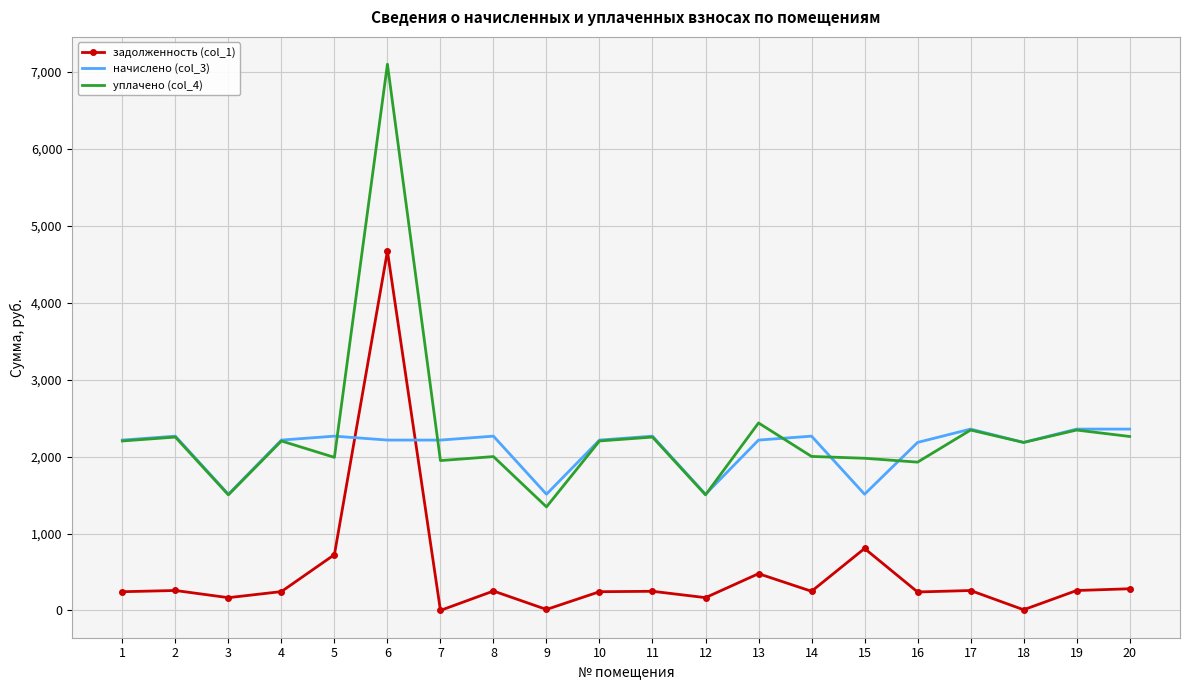

The value of уплачено (col_4) at 14 is 686.9. True or false?

False